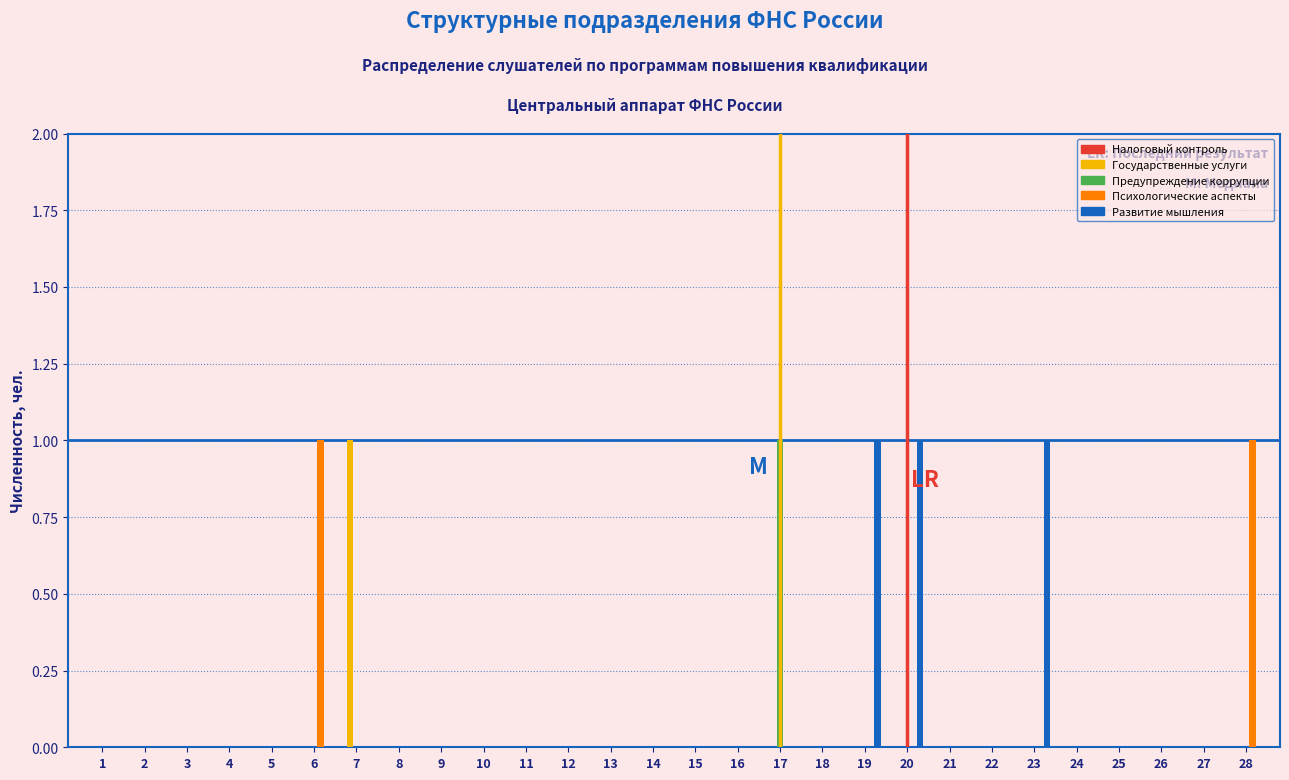

Is it true that Государственные услуги equals 0 at 20?

True